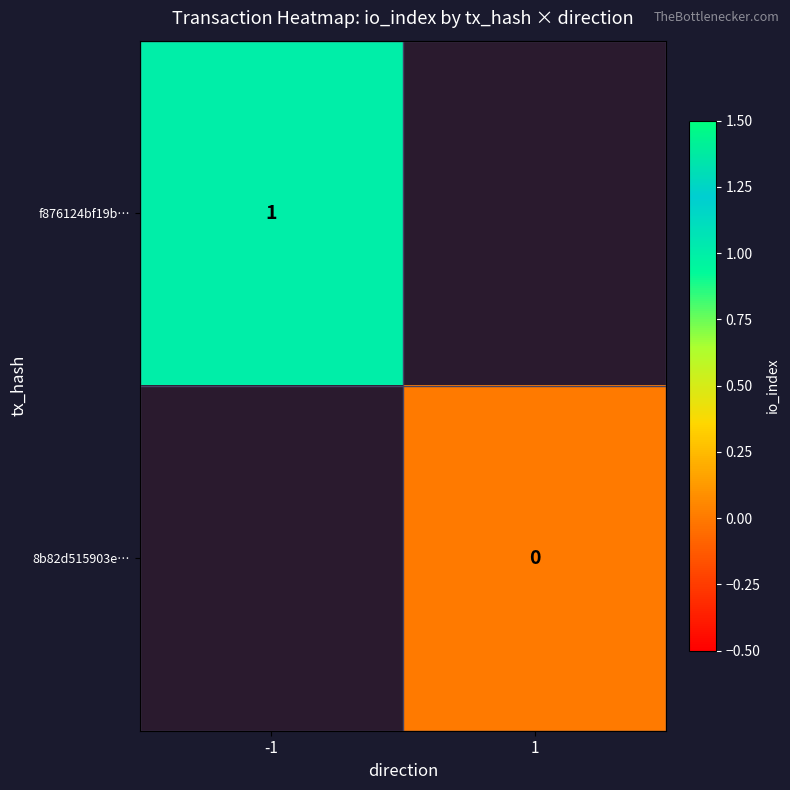

True or false: f876124bf19b… has a value of 0.6 at -1.

False